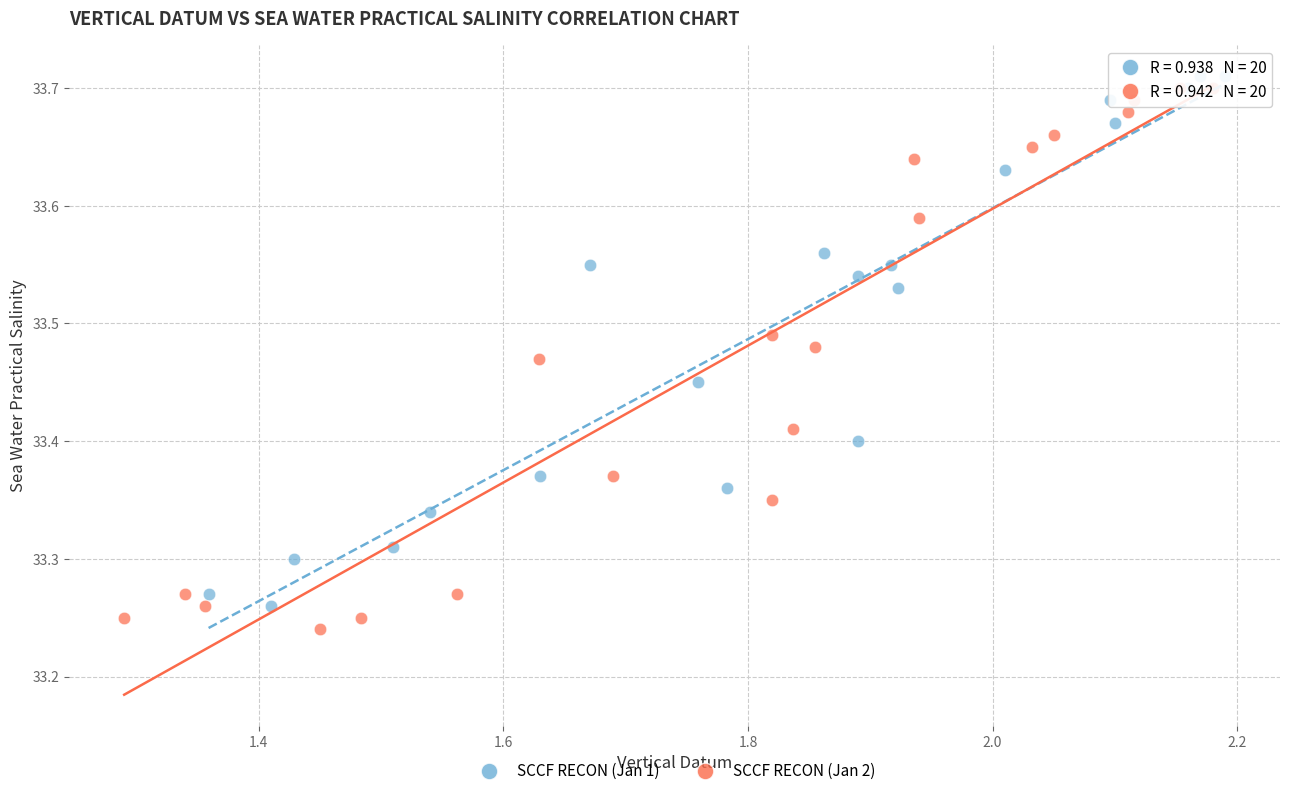

What are all the series names shown in the legend?

SCCF RECON (Jan 1), SCCF RECON (Jan 2)